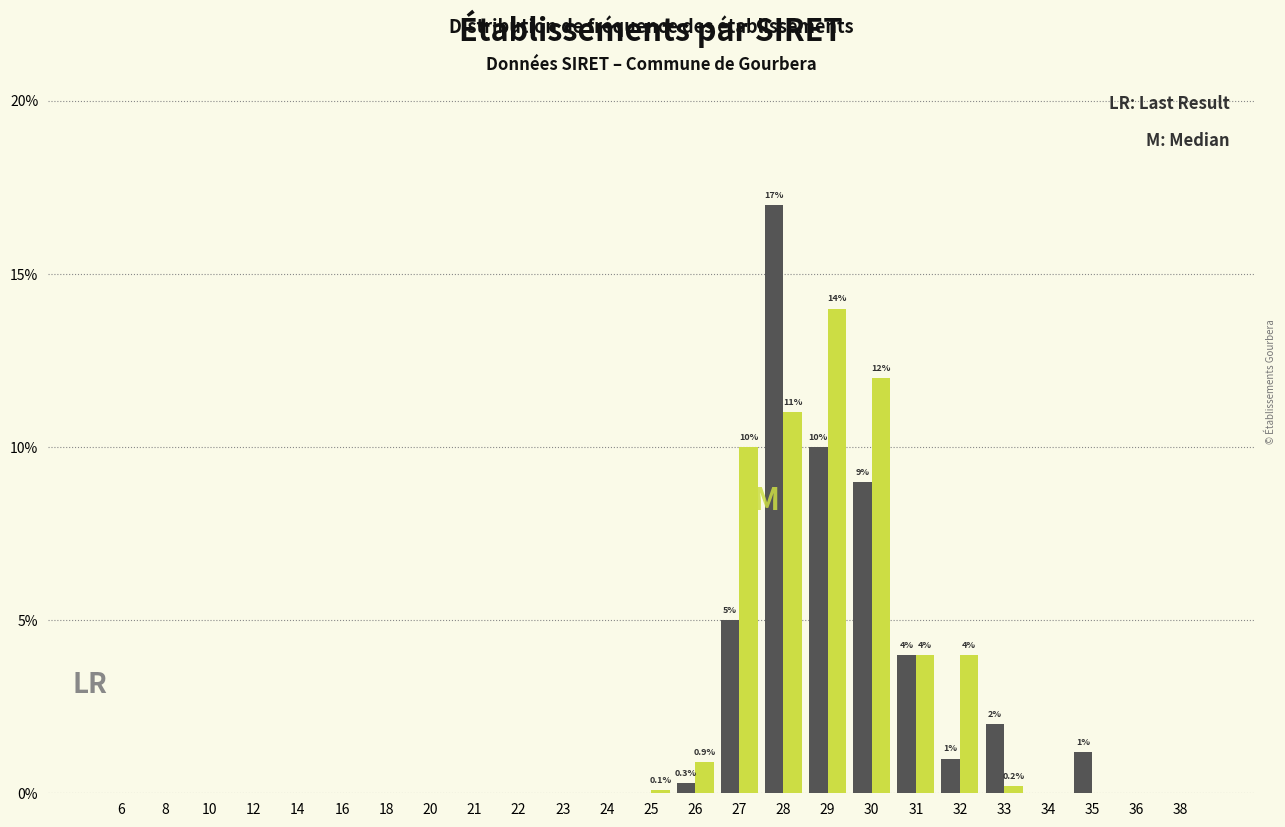

Which label corresponds to the largest value in the chart?

28